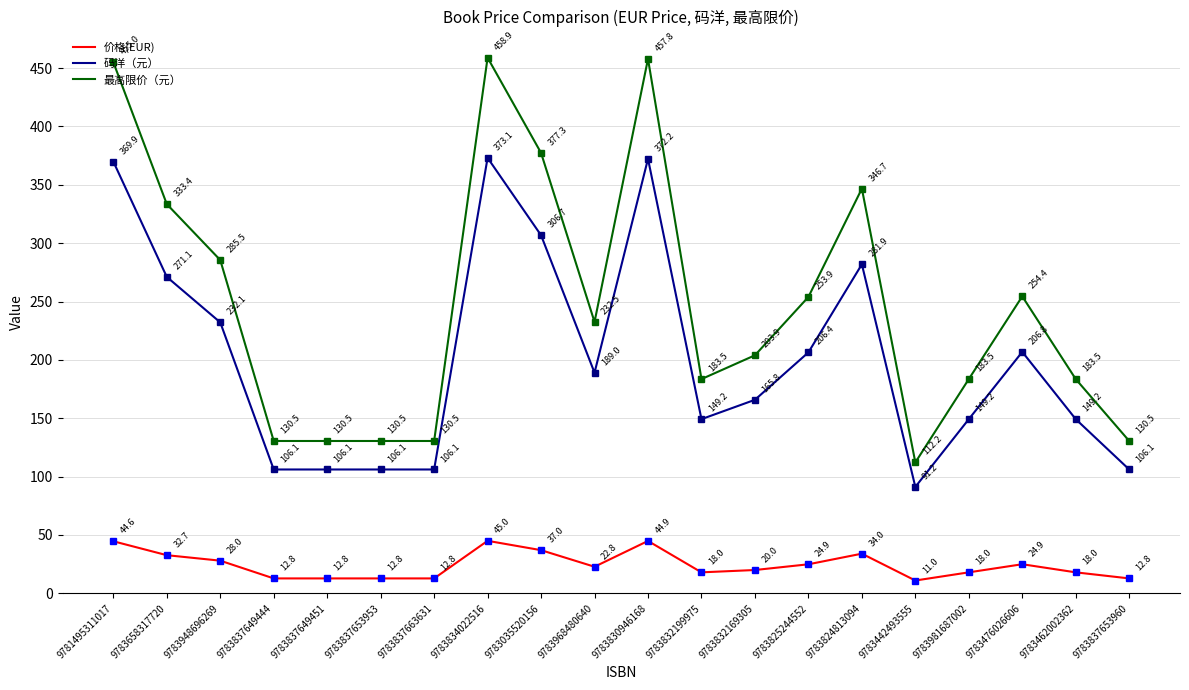

Which series has the largest total across all categories?

最高限价（元）